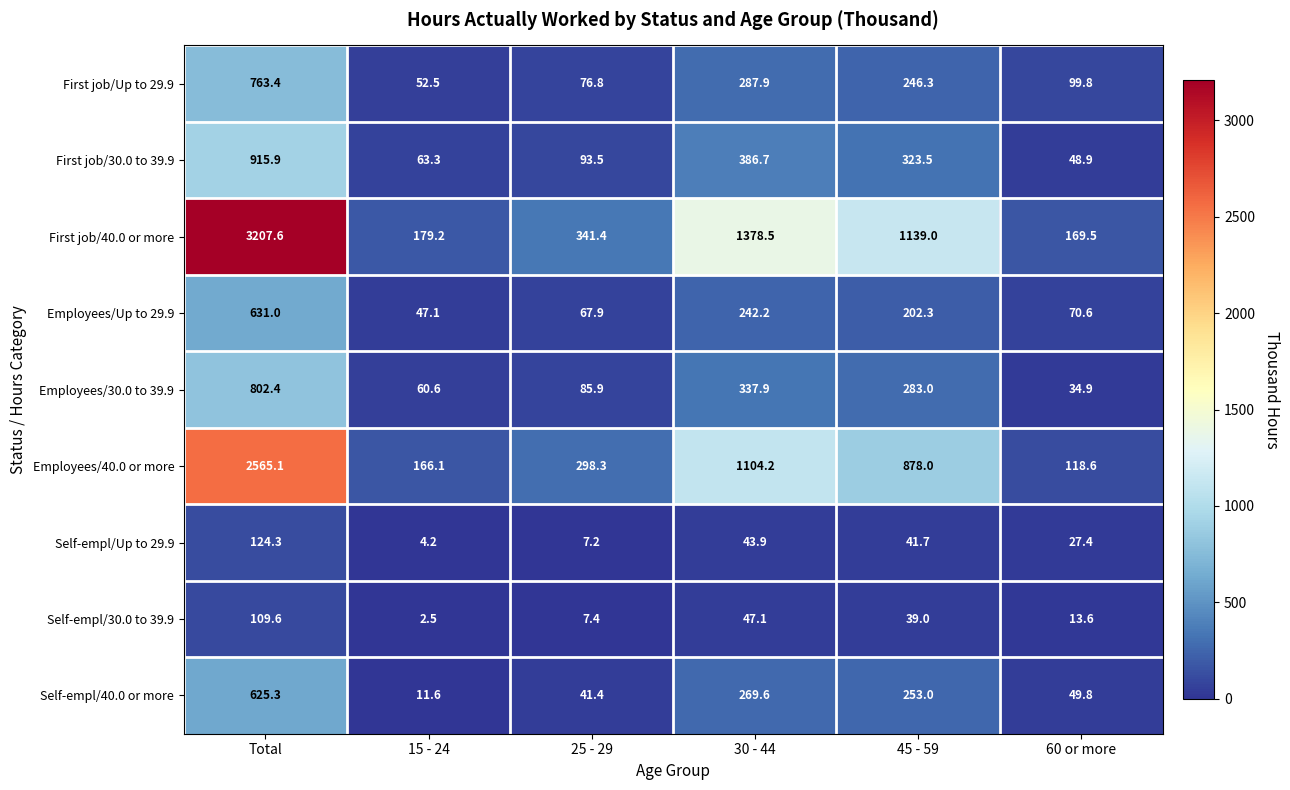

Between 25 - 29 and 60 or more, which series saw the biggest shift?

Employees/40.0 or more